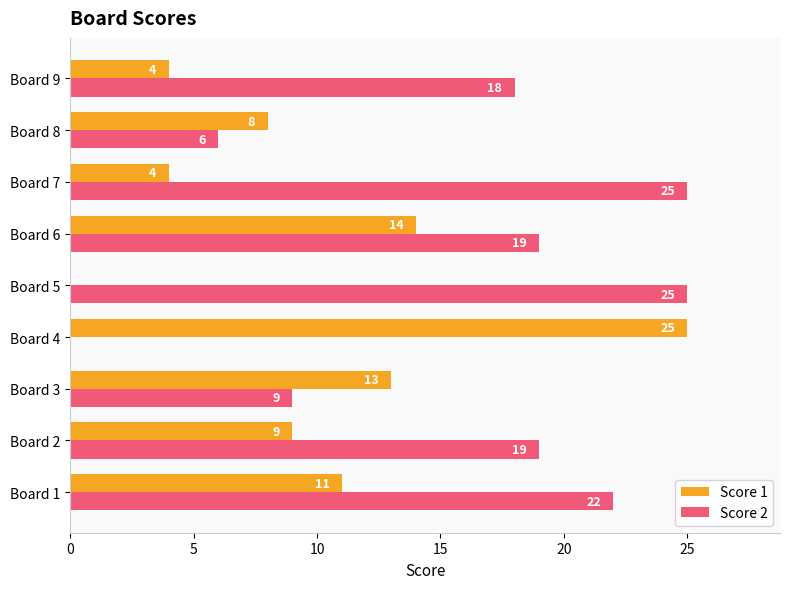

Read the Score 1 value at Board 7, to the nearest 5.

5